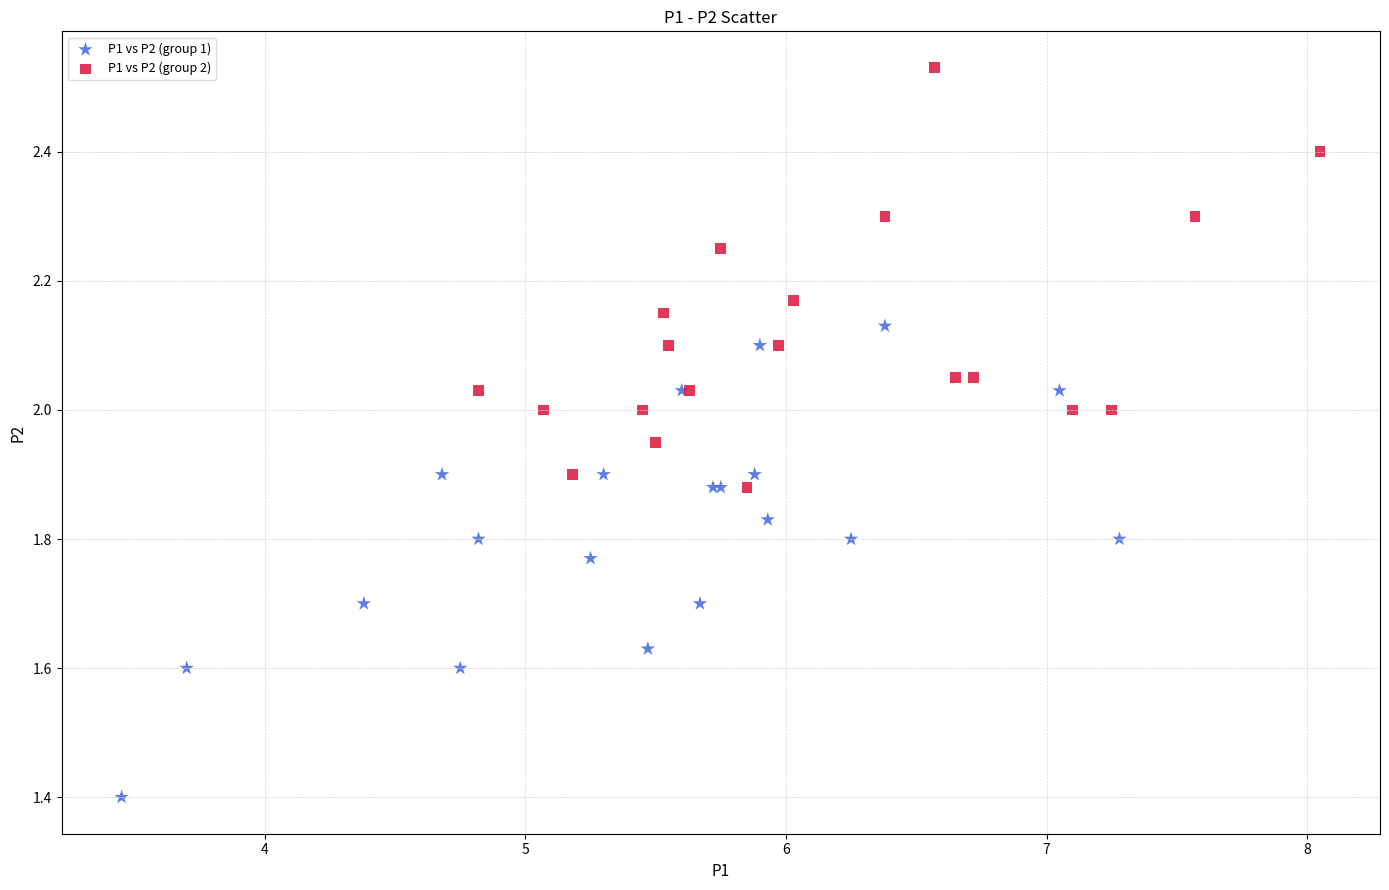

What are all the series names shown in the legend?

P1 vs P2 (group 1), P1 vs P2 (group 2)